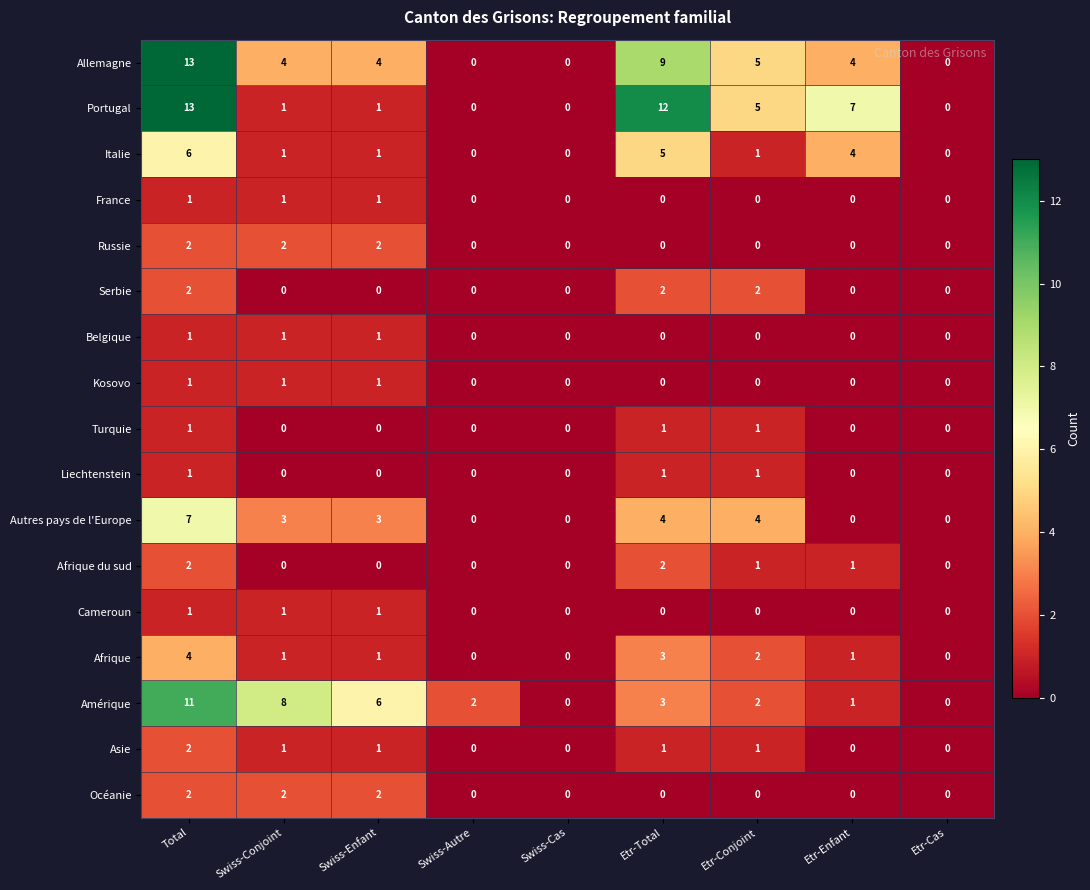

What is the sum of the Amérique values at Total and Etr-Conjoint?

13